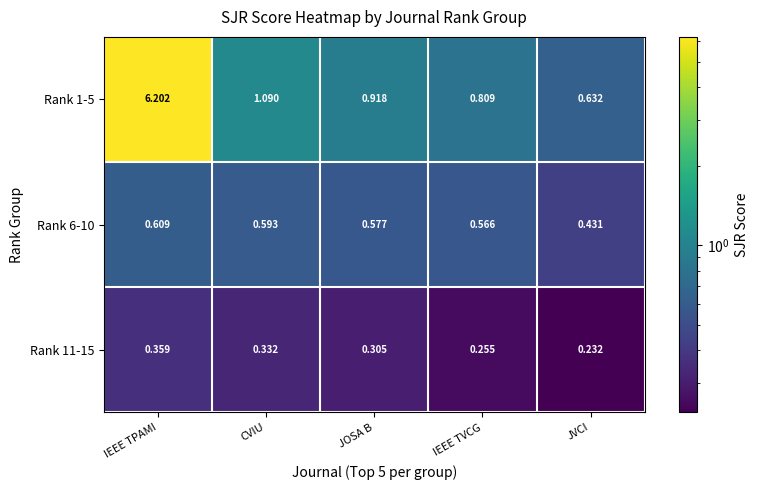

Is the value of Rank 6-10 at CVIU greater than the value of Rank 1-5 at JVCI?

No